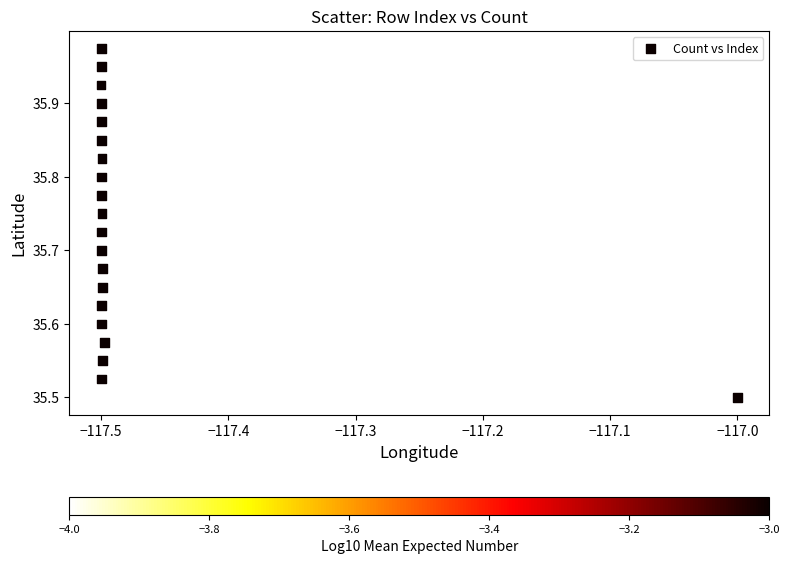

What is the range of Y values (max minus min)?

0.5